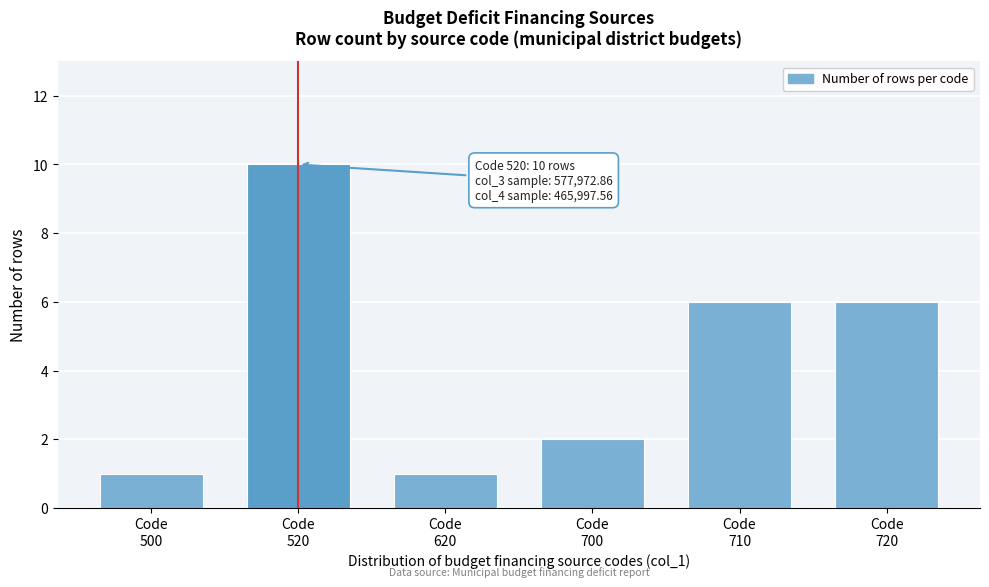

Reading right to left, transcribe all the data shown in this chart.

6	6	2	1	10	1